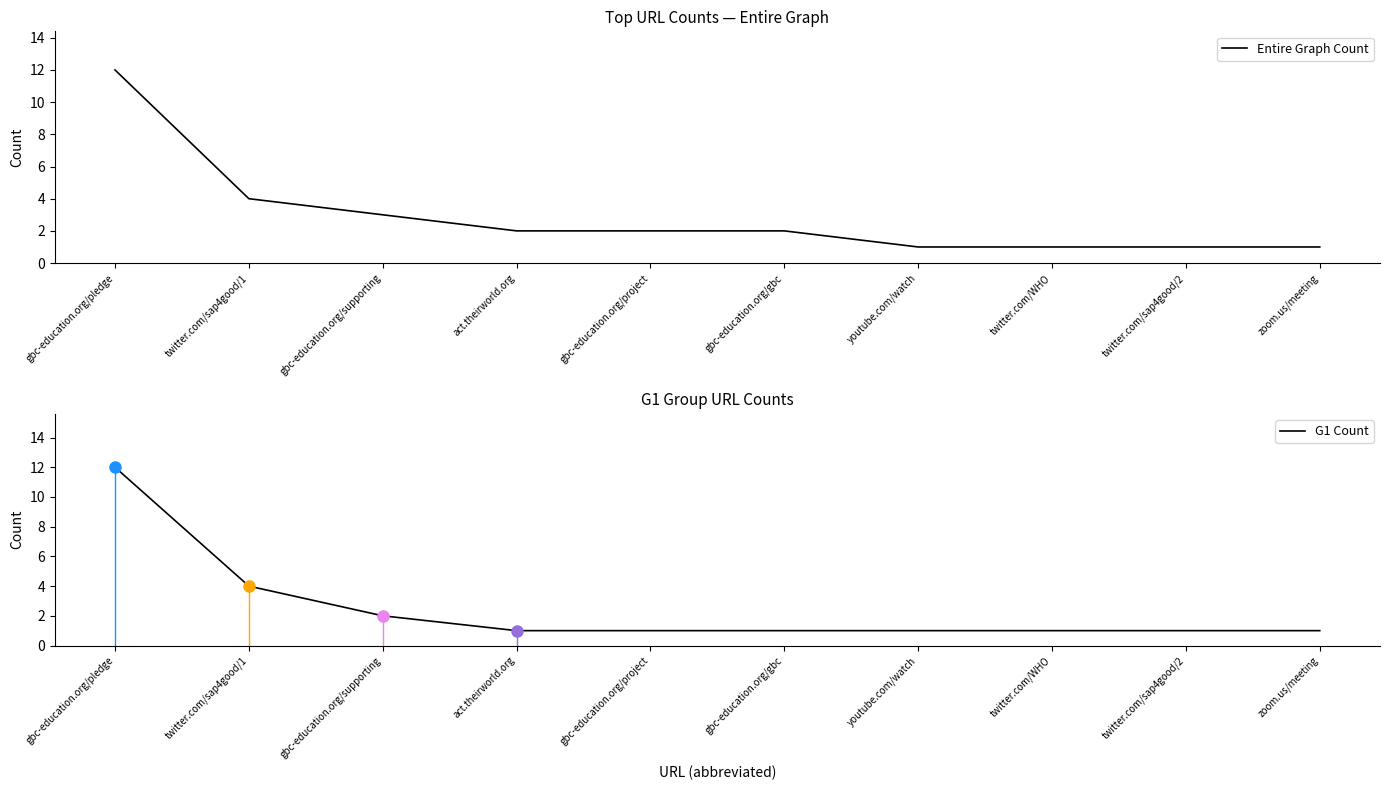

Does the chart display data point markers on the line(s)?

No